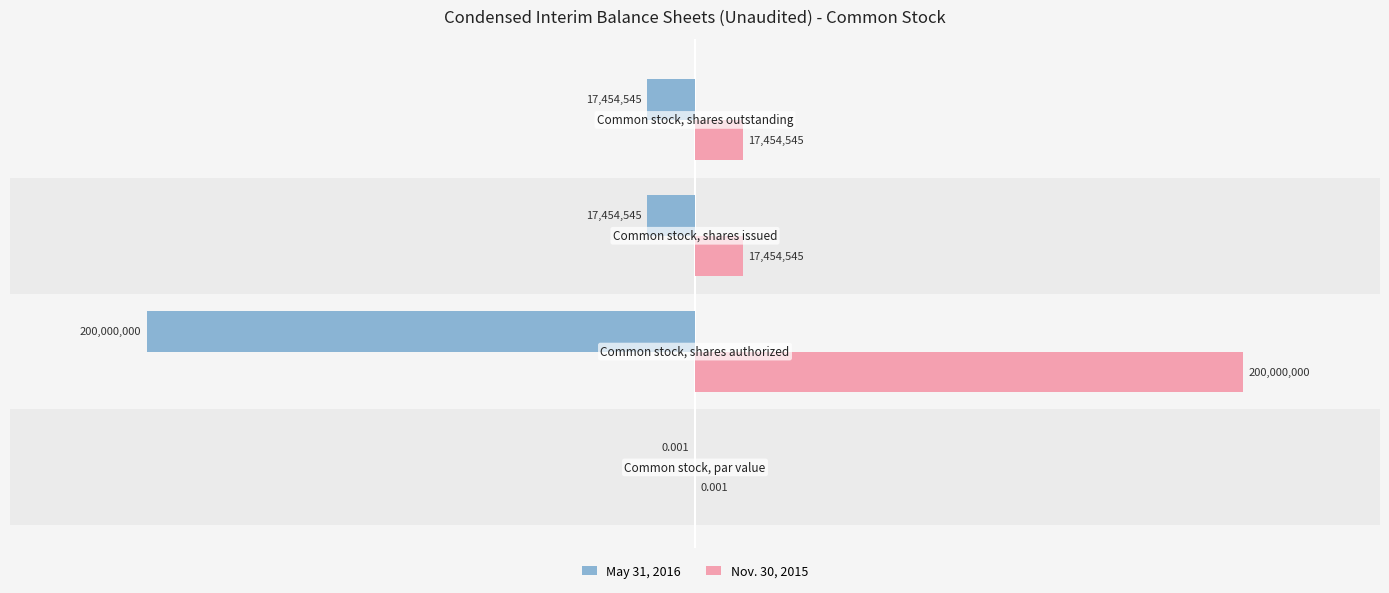

Count the number of data series in this chart.

2